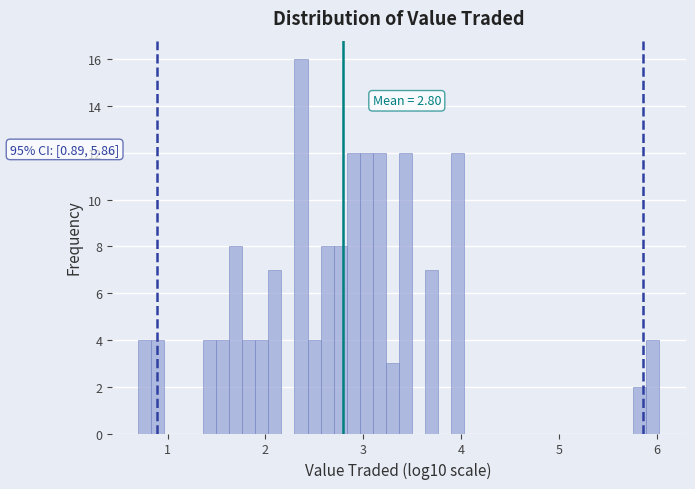

Read against the x-axis, roughly where is the centre of the tallest bar?

2.4